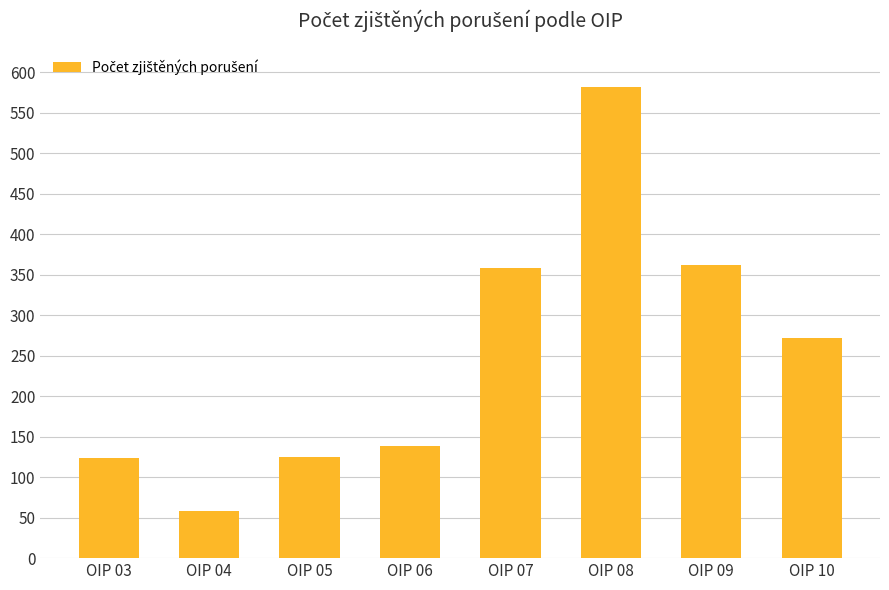

What is the smallest value displayed?

58